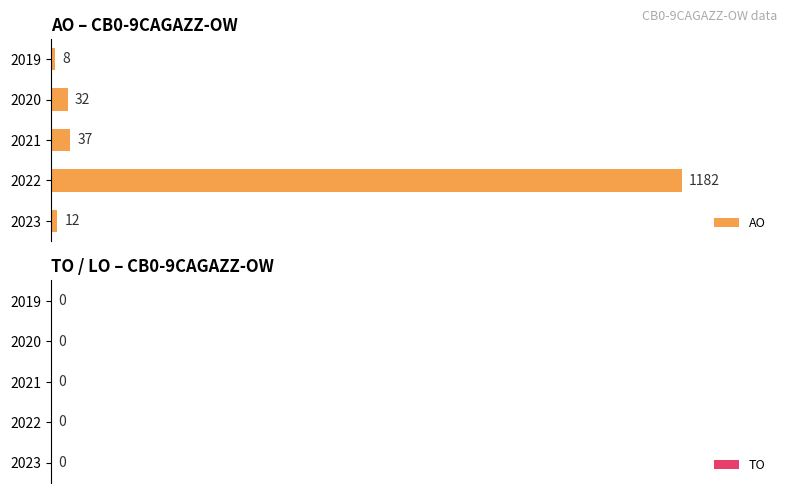

What is the difference between the maximum and minimum values?

1174